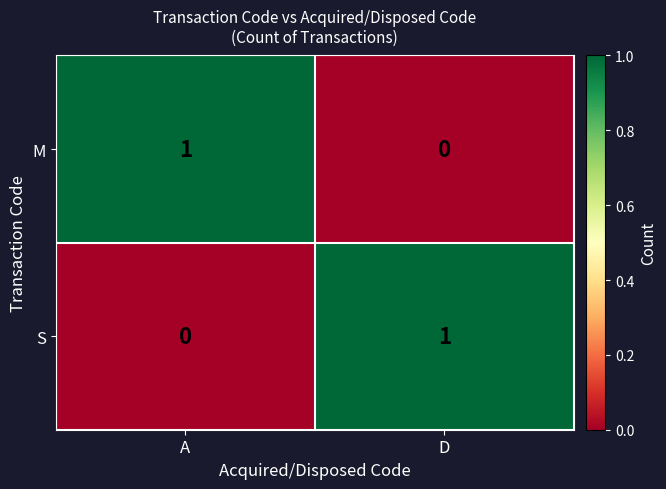

Which category has the lowest value in the S series?

A